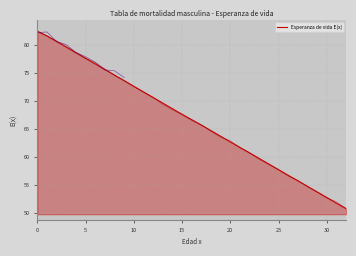

At which label is the value closest to 66?

17